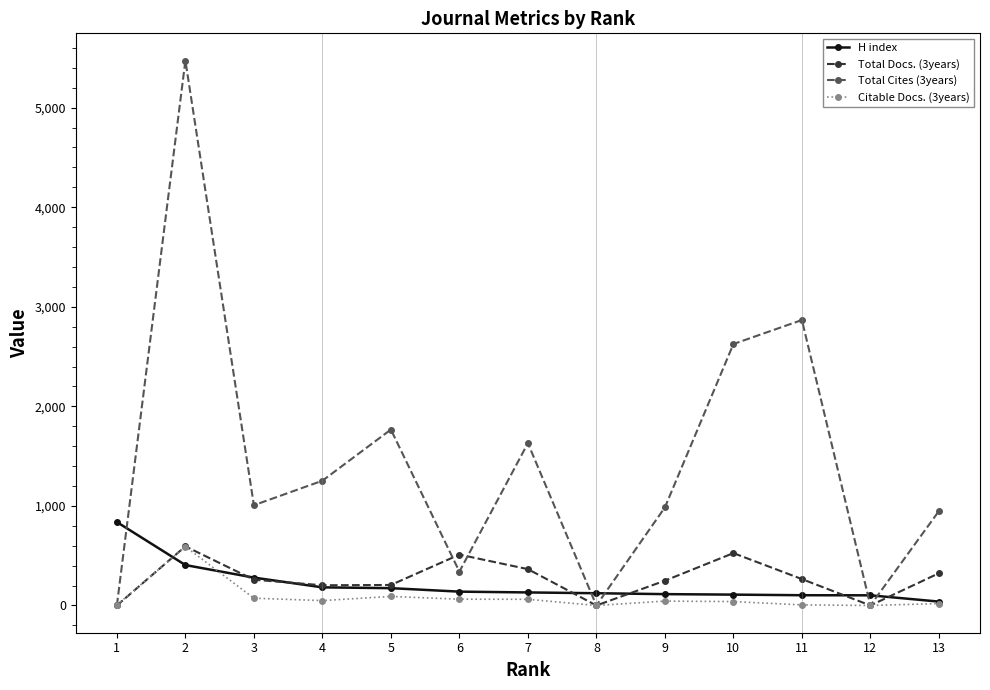

Is the value of Total Cites (3years) at 7 greater than the value of Citable Docs. (3years) at 5?

Yes